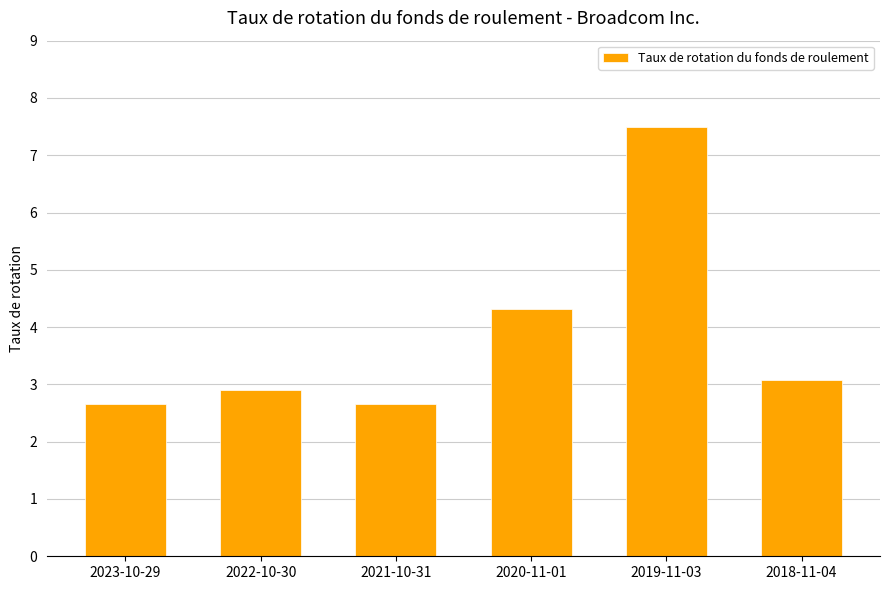

How many data points are less than 3?

3